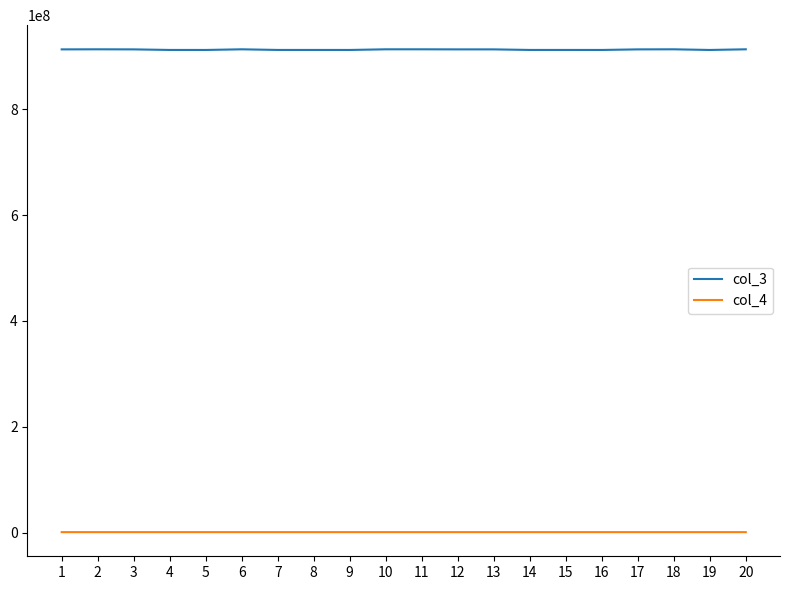

Which series has the widest spread of values?

col_3